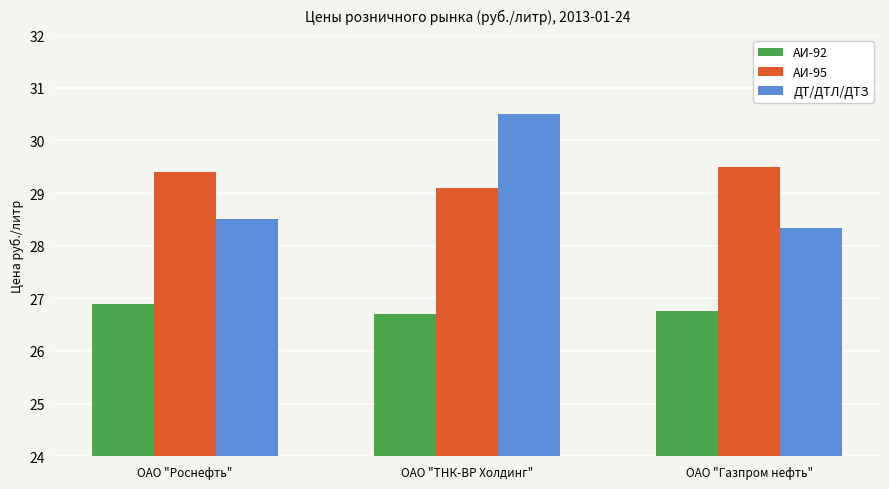

List the labels in order of ДТ/ДТЛ/ДТЗ value, smallest first.

ОАО "Газпром нефть", ОАО "Роснефть", ОАО "ТНК-ВР Холдинг"